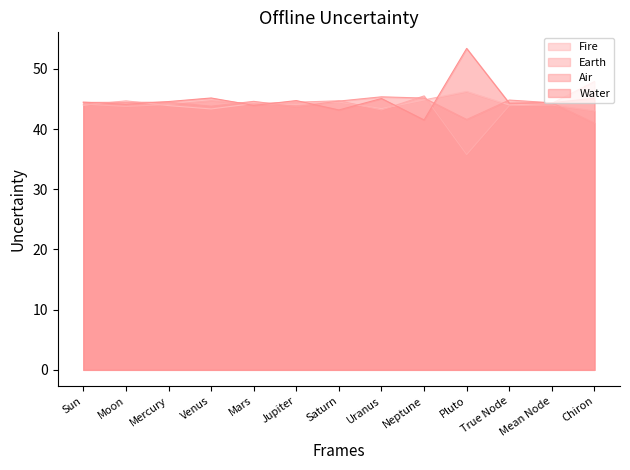

The Earth series shows 35.8 at Pluto. True or false?

True